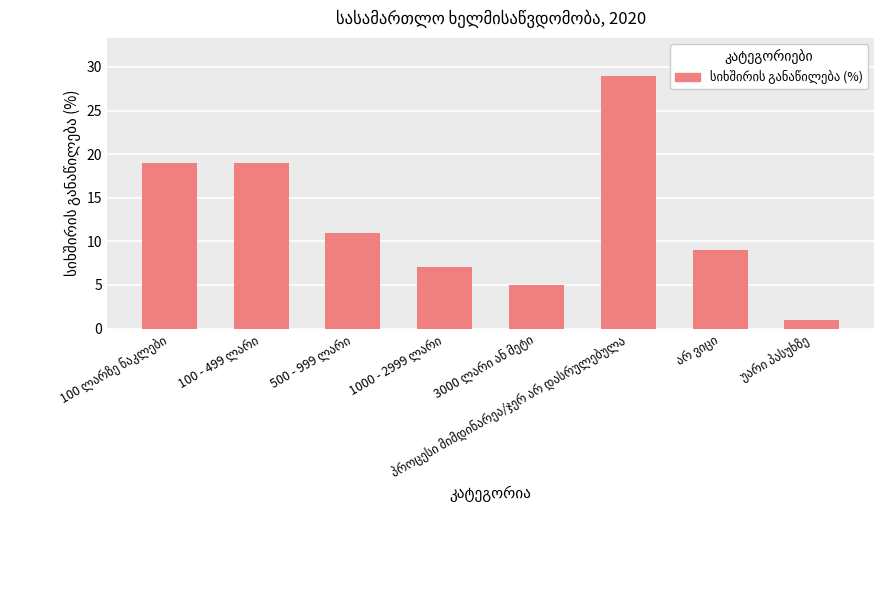

Reading left to right, extract all data points from this chart.

19	19	11	7	5	29	9	1